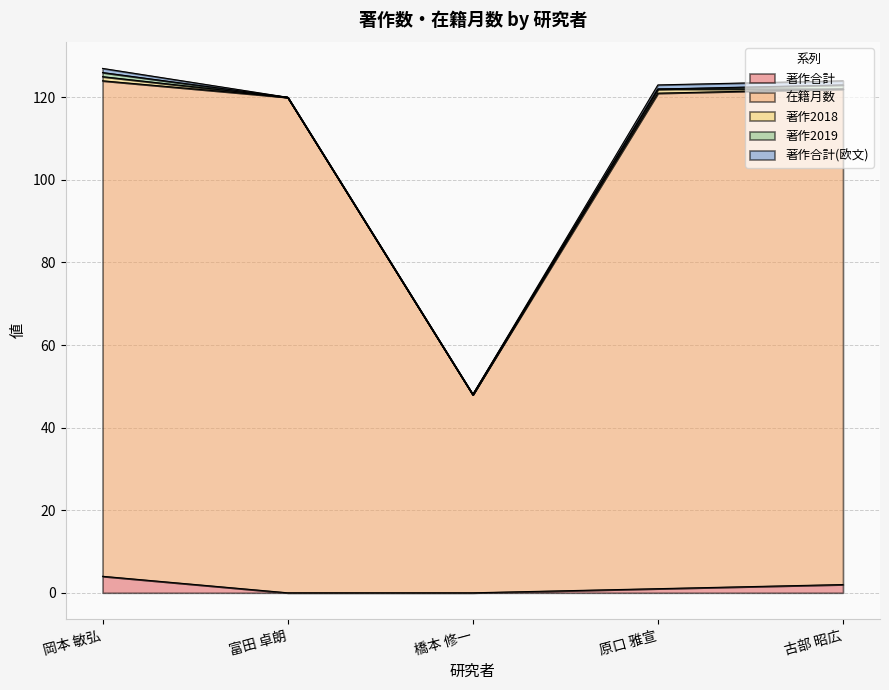

Reading left to right, extract all data points from this chart.

著作合計: 4	0	0	1	2
在籍月数: 120	120	48	120	120
著作2018: 1	0	0	1	0
著作2019: 1	0	0	0	1
著作合計(欧文): 1	0	0	1	1